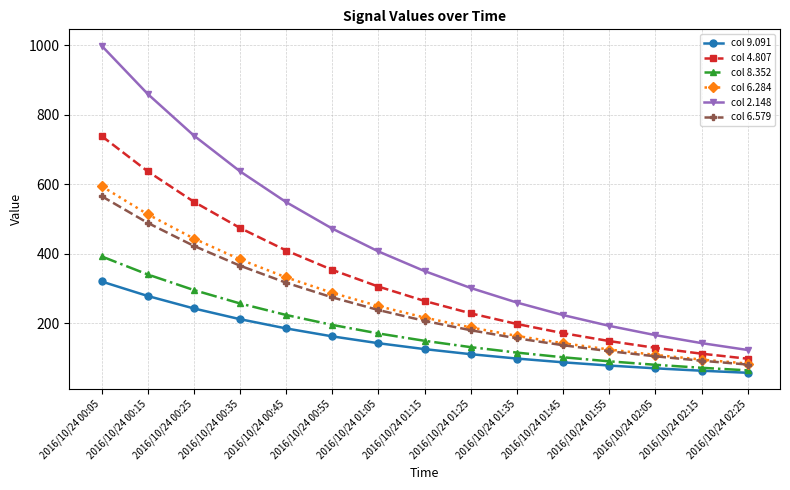

Reading left to right, list all the values displayed in this chart.

col 9.091: 319.7	277.9	242.0	211.1	184.5	161.5	141.8	124.9	110.2	97.7	86.9	77.5	69.5	62.6	56.7
col 4.807: 738.8	637.0	549.3	473.9	408.9	353.0	304.9	263.5	227.9	197.2	170.8	148.1	128.5	111.7	97.2
col 8.352: 392.0	339.9	295.0	256.4	223.2	194.6	170.0	148.8	130.5	114.8	101.3	89.7	79.7	71.1	63.7
col 6.284: 594.3	513.2	443.4	383.3	331.5	287.0	248.7	215.7	187.3	162.9	141.9	123.8	108.2	94.8	83.2
col 2.148: 999.0	859.8	740.1	637.0	548.3	471.9	406.2	349.6	300.9	259.0	222.9	191.9	165.1	142.1	122.3
col 6.579: 565.5	488.5	422.2	365.2	316.1	273.8	237.5	206.2	179.2	156.0	136.1	118.9	104.1	91.4	80.4